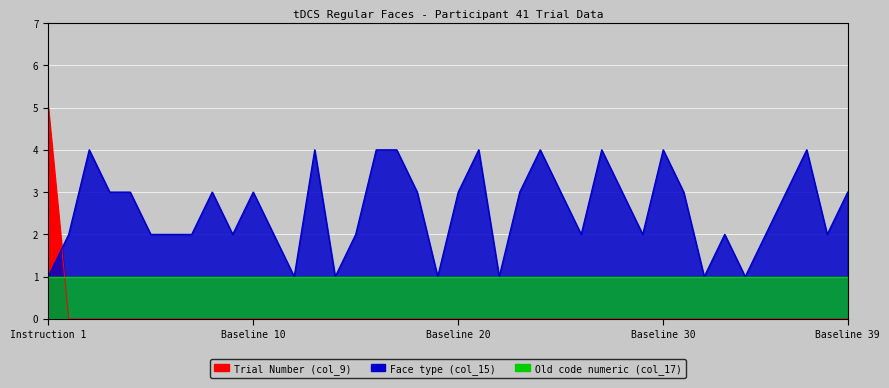

Which series changed the most between Baseline 6 and Baseline 33?

Face type (col_15)